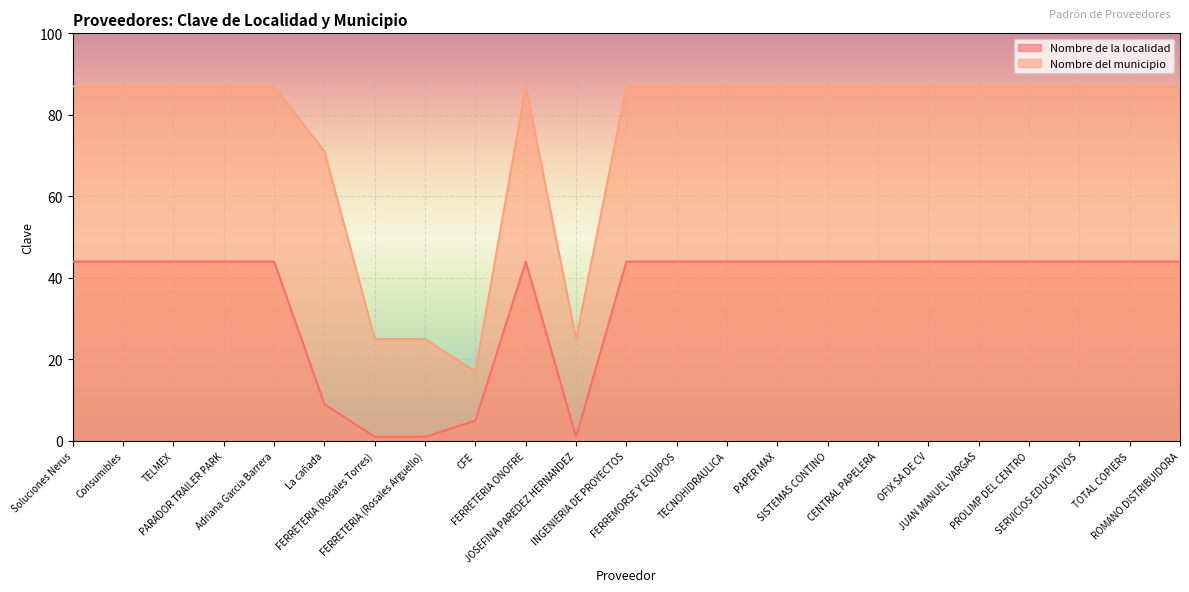

How many lines are shown in the chart?

2